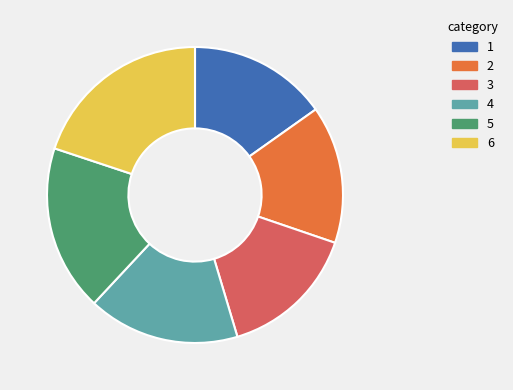

Which slice is the largest?

6